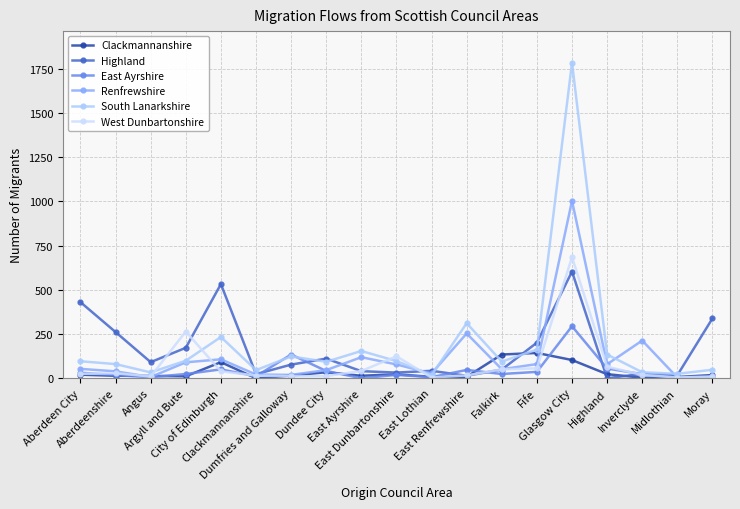

At how many categories does at least one series exceed 924?

1